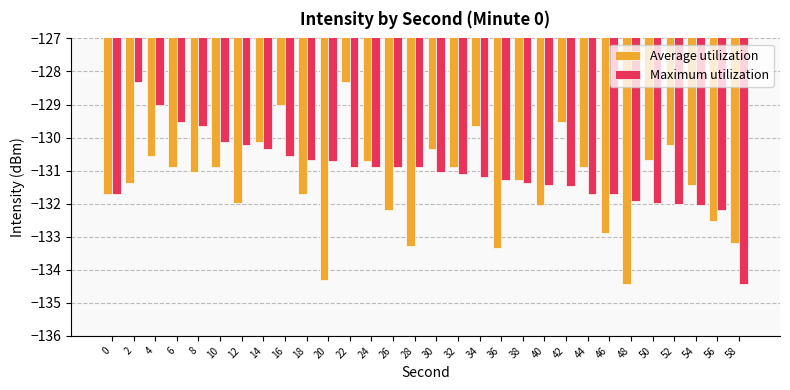

Does the chart contain any negative values?

Yes